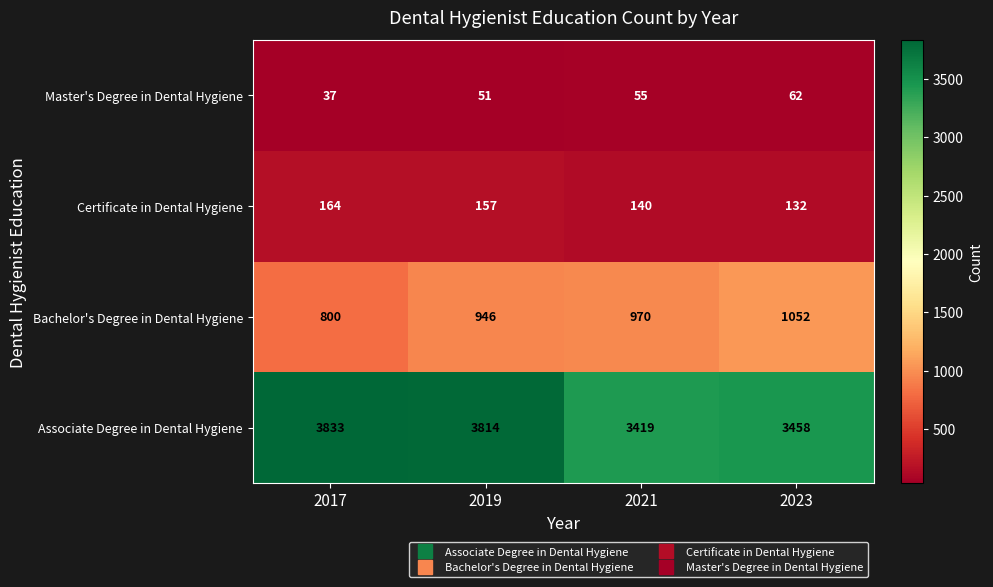

The value of Certificate in Dental Hygiene at 2019 is 157. True or false?

True